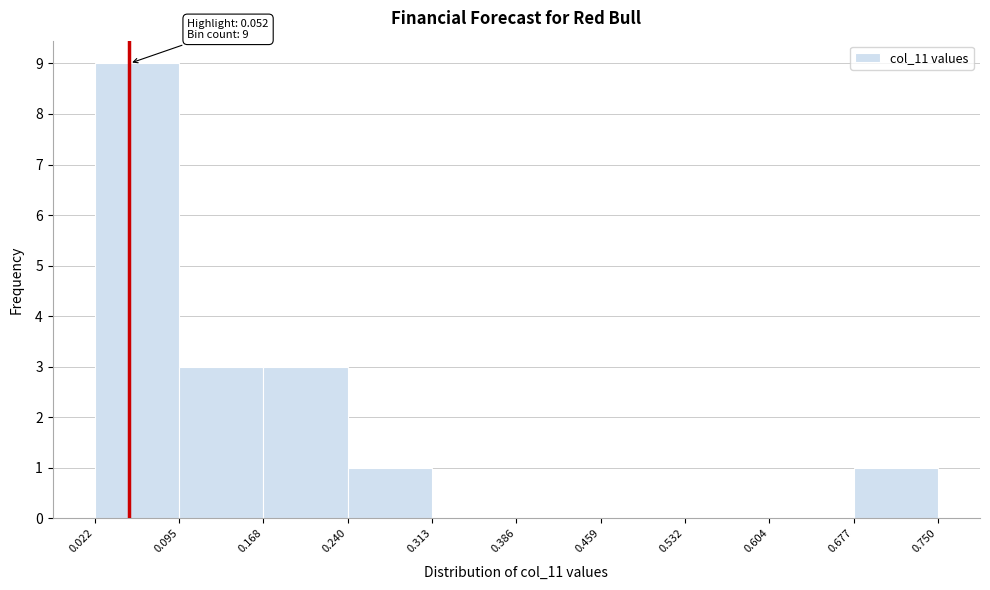

Which range on the x-axis has the tallest bar?

0.022 to 0.095